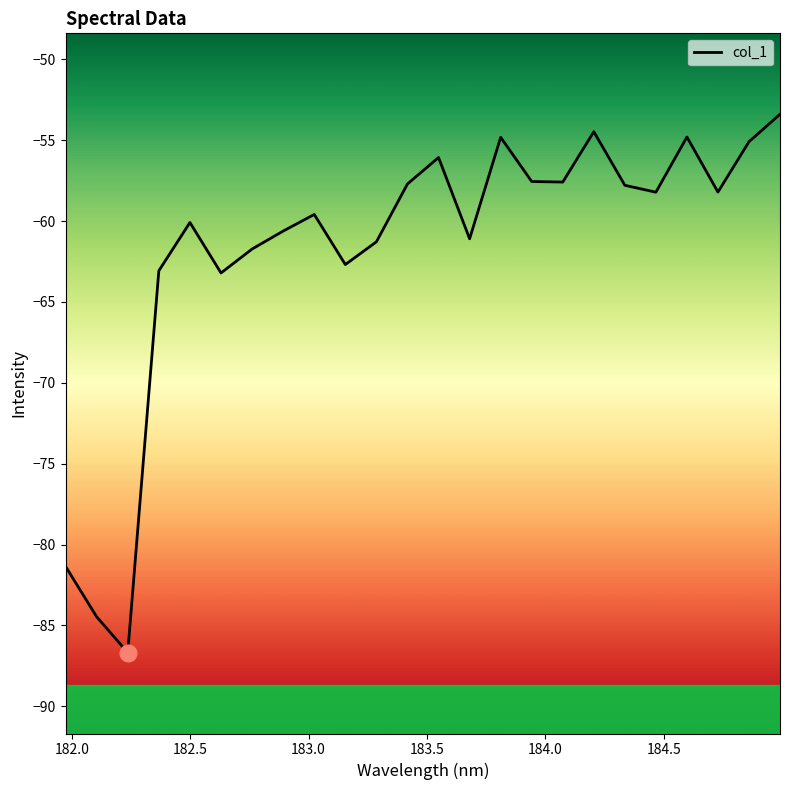

What is the difference between the maximum and minimum values?

33.3